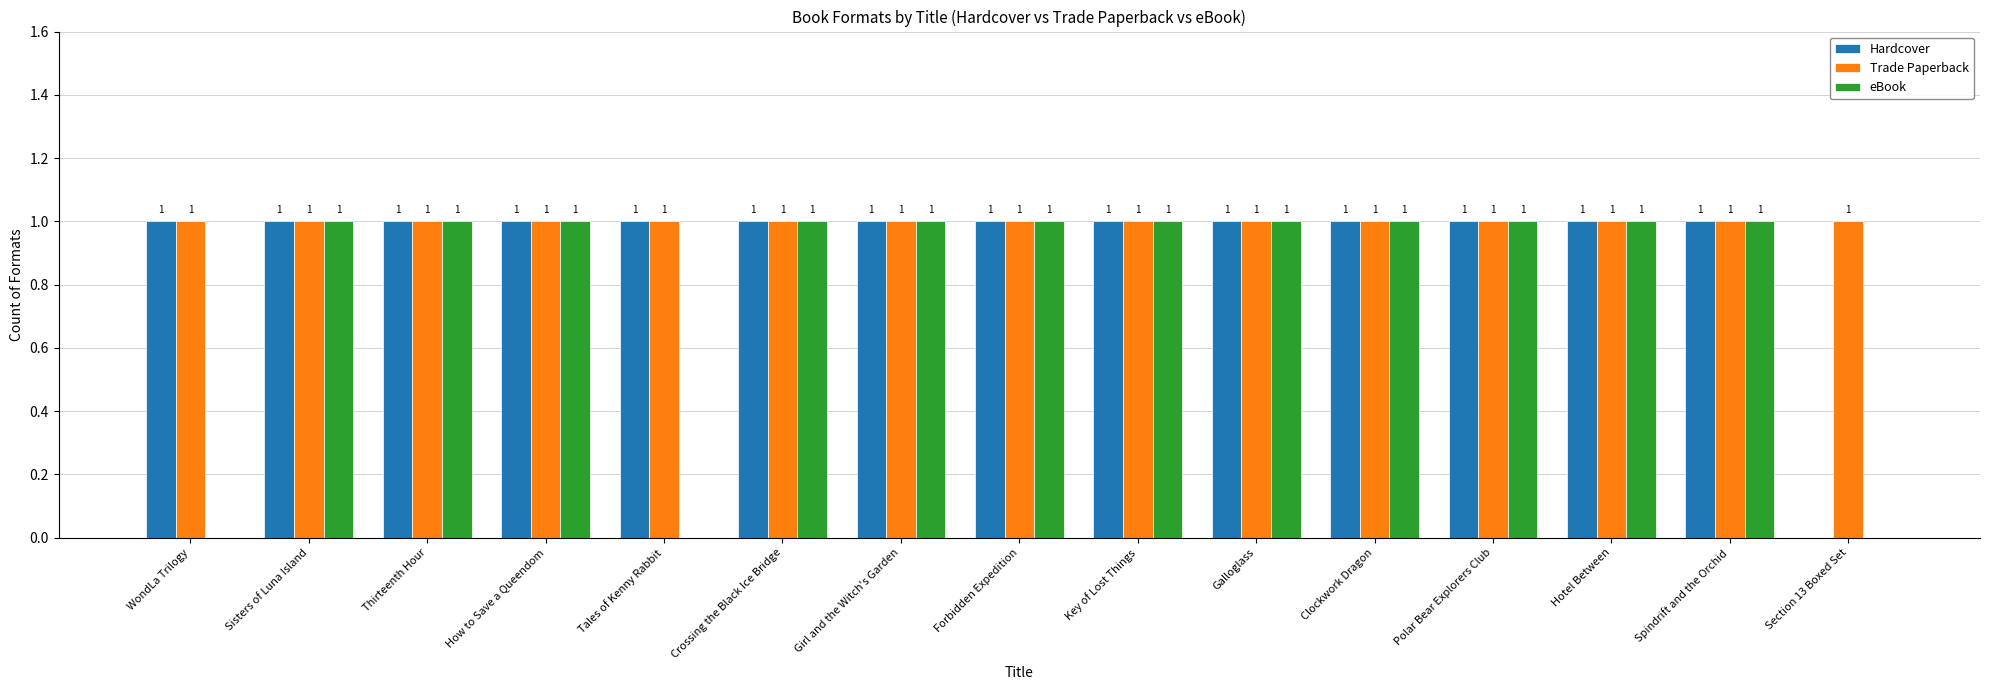

What is the maximum value for Hardcover?

1